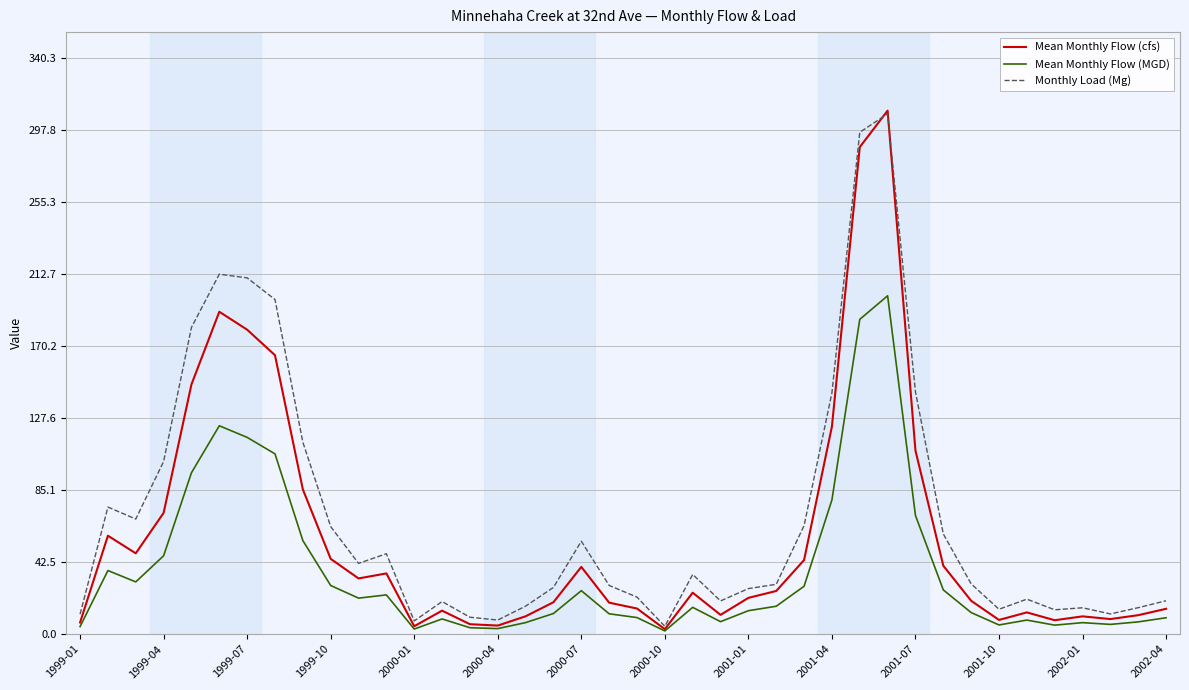

Rank the series by their average value, from highest to lowest.

Monthly Load (Mg), Mean Monthly Flow (cfs), Mean Monthly Flow (MGD)